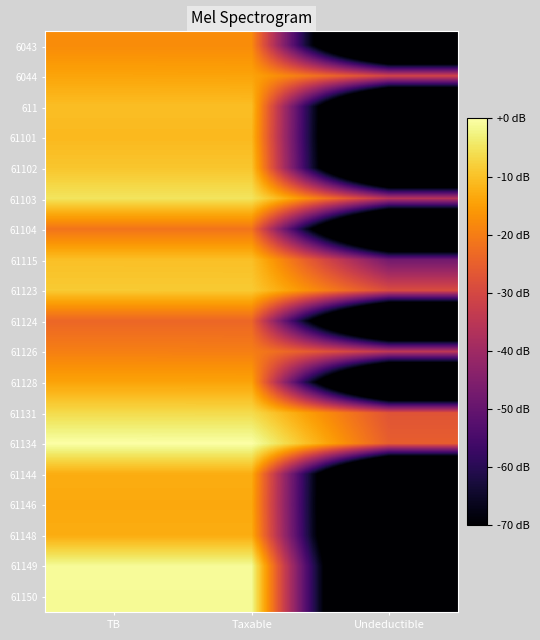

At TB, list the series in order from largest to smallest.

61134, 61149, 61150, 61103, 61131, 61123, 61102, 61115, 611, 61101, 61144, 61148, 61146, 6044, 61128, 6043, 61126, 61104, 61124